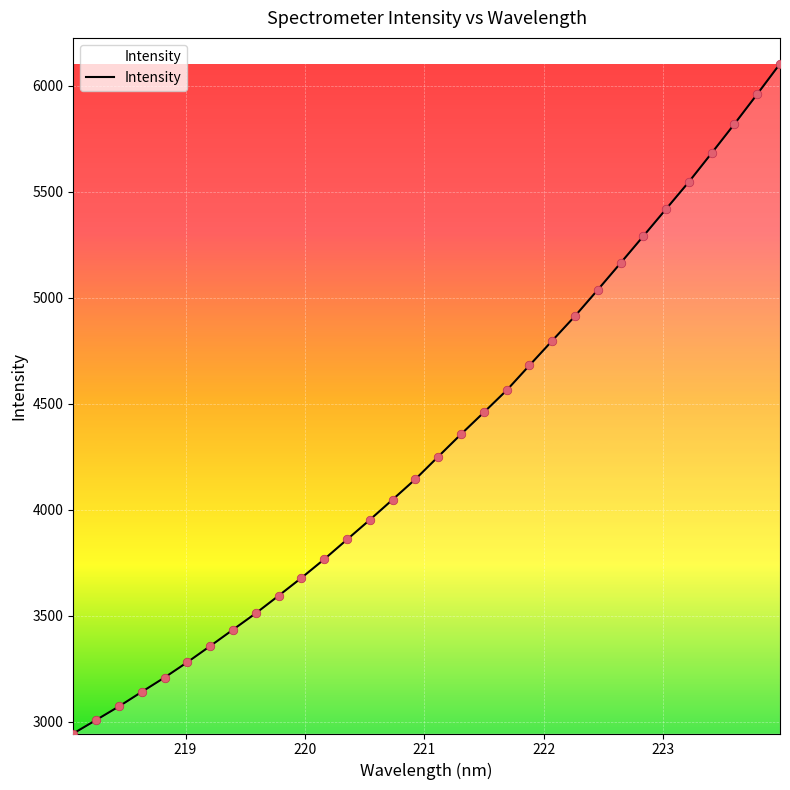

What is the minimum value shown in the chart?

2945.0